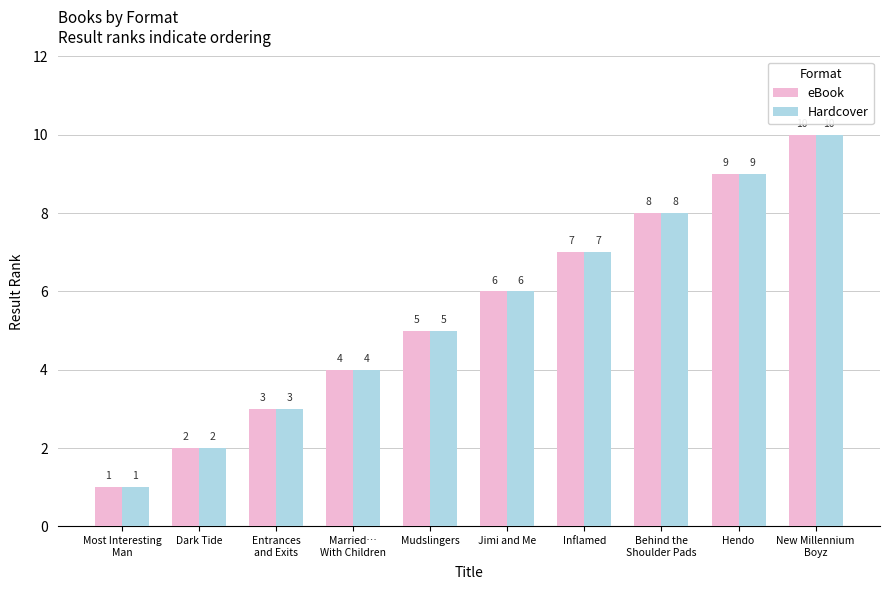

Reading left to right, list all the values displayed in this chart.

eBook: Most Interesting
Man=1	Dark Tide=2	Entrances
and Exits=3	Married…
With Children=4	Mudslingers=5	Jimi and Me=6	Inflamed=7	Behind the
Shoulder Pads=8	Hendo=9	New Millennium
Boyz=10
Hardcover: Most Interesting
Man=1	Dark Tide=2	Entrances
and Exits=3	Married…
With Children=4	Mudslingers=5	Jimi and Me=6	Inflamed=7	Behind the
Shoulder Pads=8	Hendo=9	New Millennium
Boyz=10